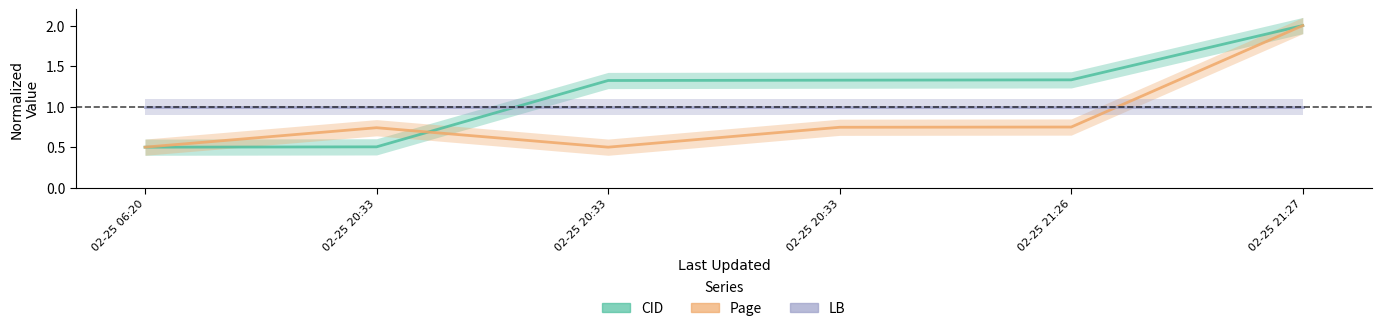

Reading right to left, what are all the values shown in this chart?

CID: 2.0	1.3	1.3	1.3	0.5	0.5
Page: 2.0	0.7	0.7	0.5	0.7	0.5
LB: 1.0	1.0	1.0	1.0	1.0	1.0